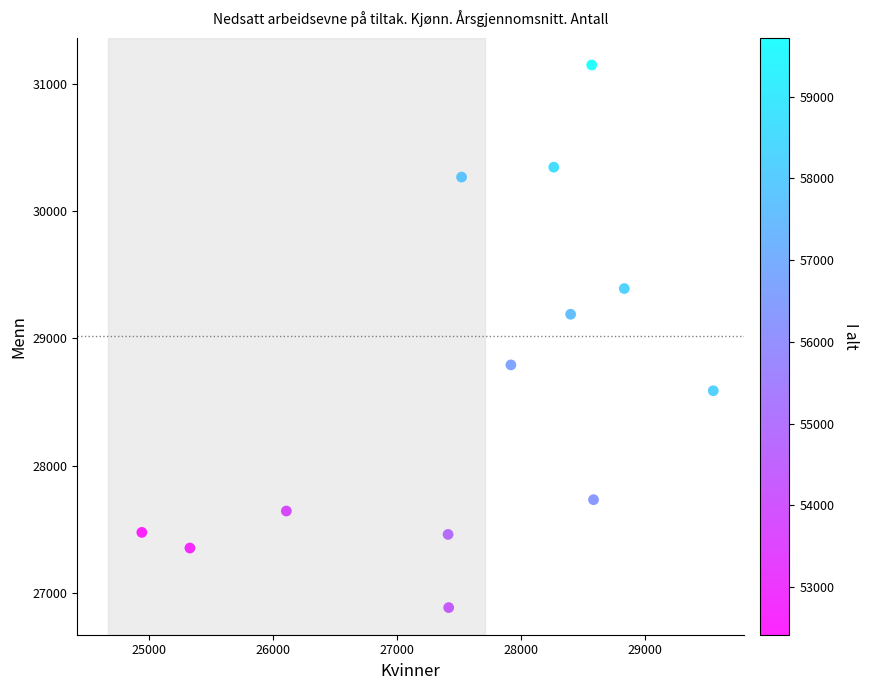

What is the range of X values (max minus min)?

4611